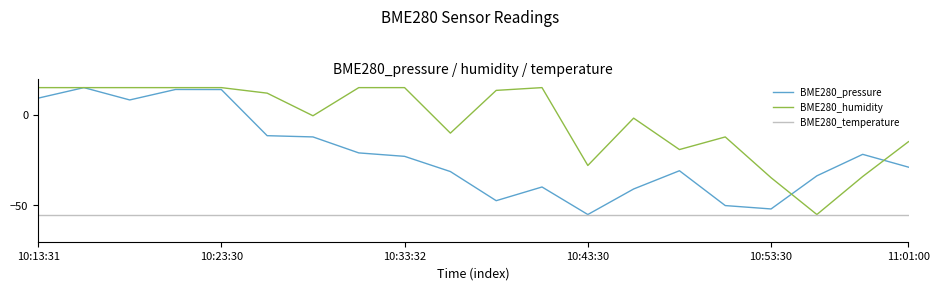

True or false: BME280_pressure and BME280_humidity cross at least once.

True